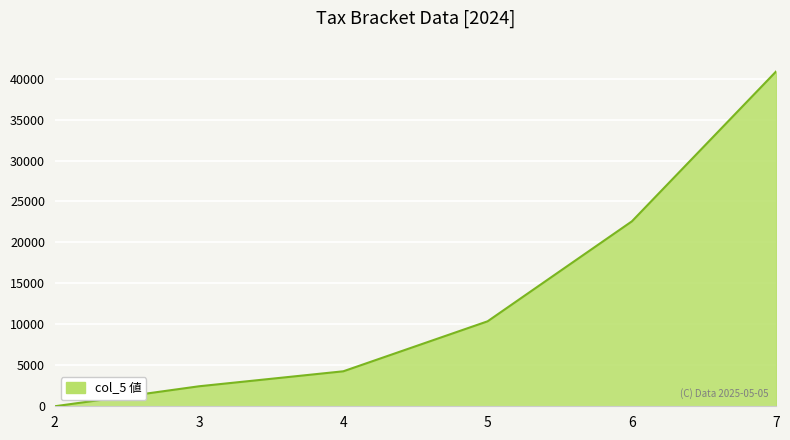

What is the change in value from 2 to 4?

+4271